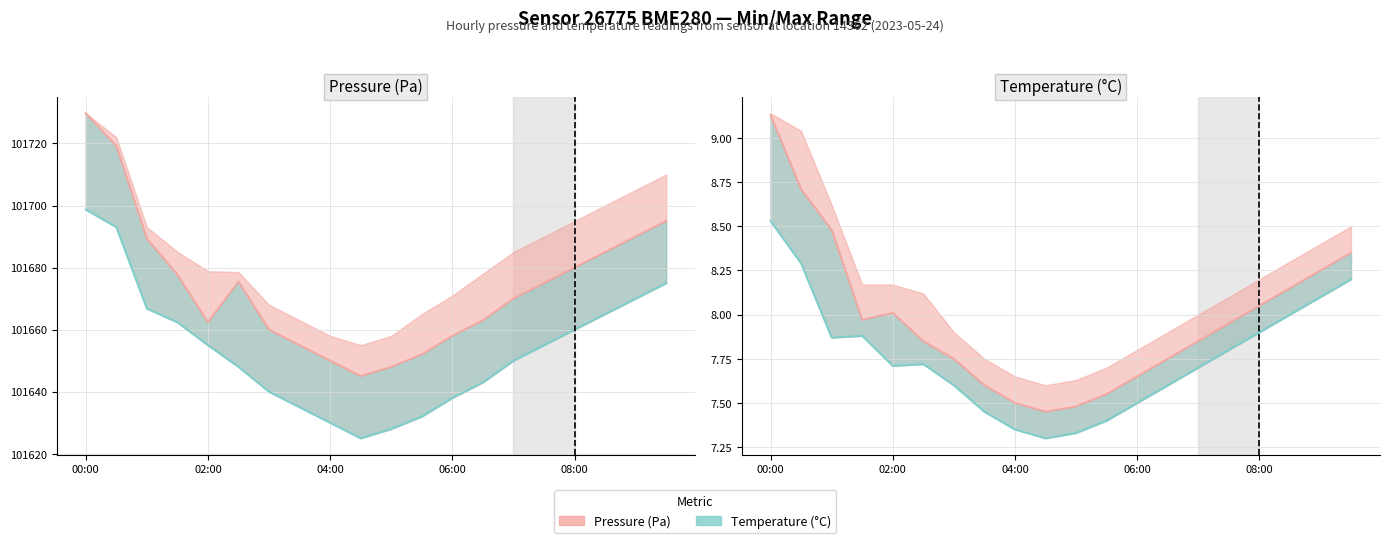

What is the greatest value displayed?

101729.7